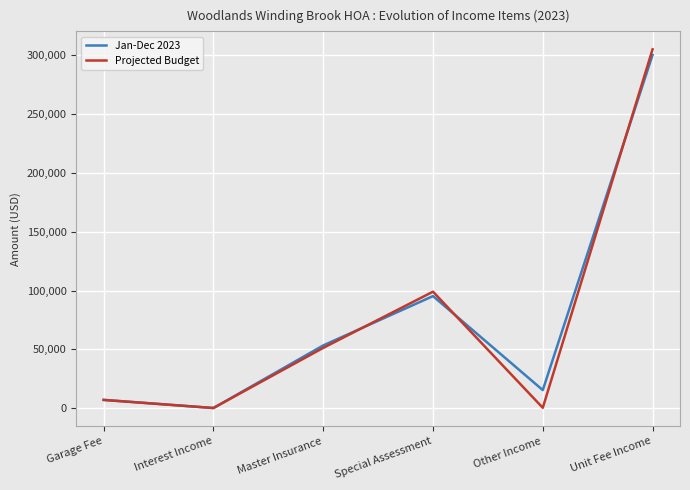

What is the highest value of the Jan-Dec 2023 series?

300103.2